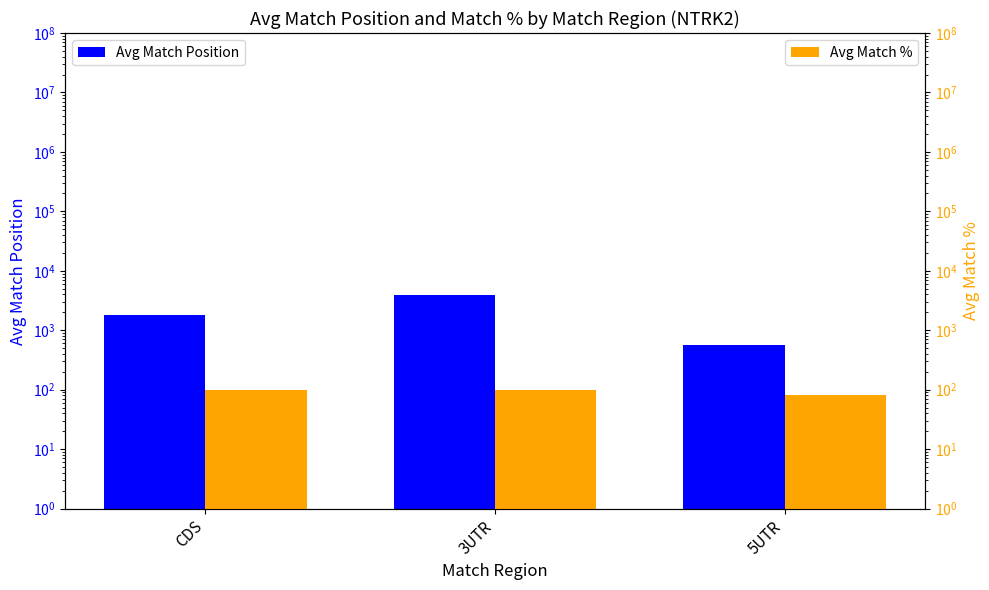

Is it true that Avg Match % equals 117.6 at 5UTR?

False